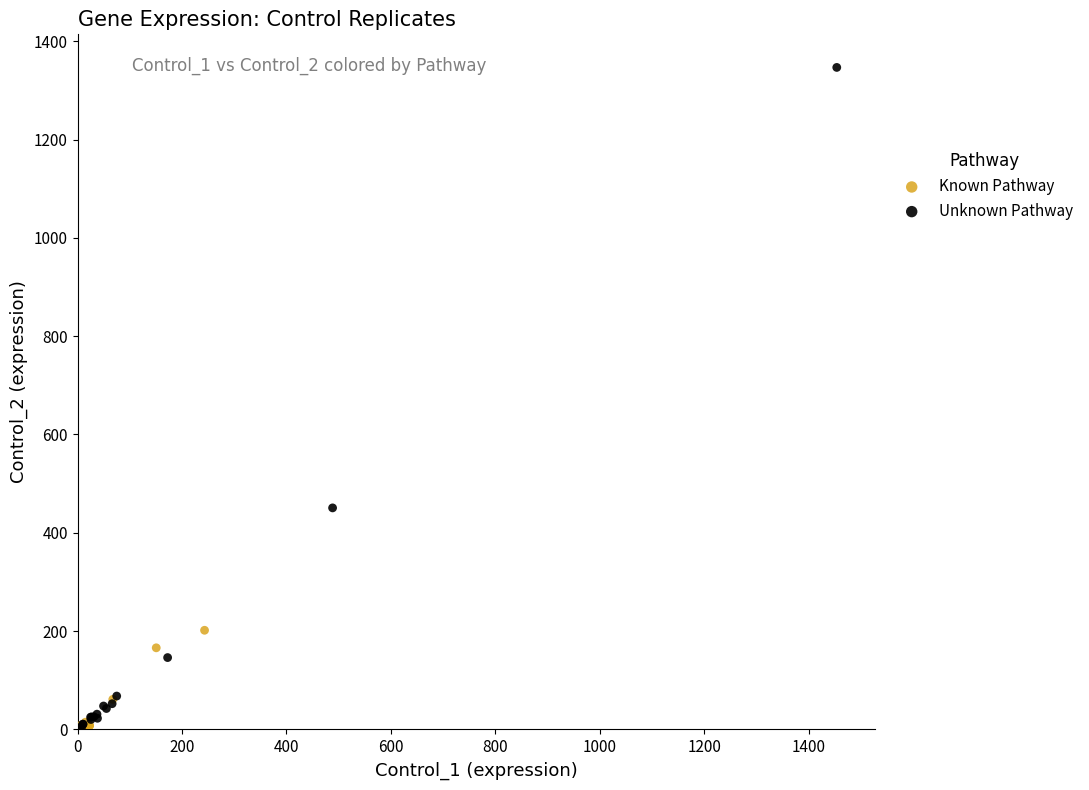

Which series has the widest spread of Y values?

Unknown Pathway